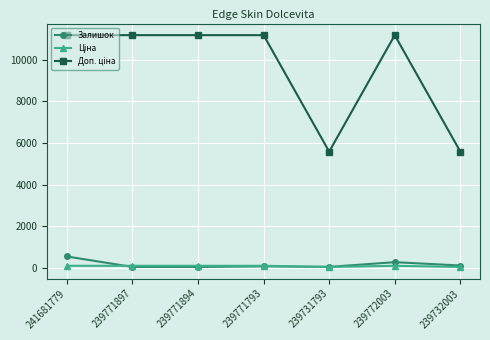

At how many categories does at least one series exceed 1342?

7